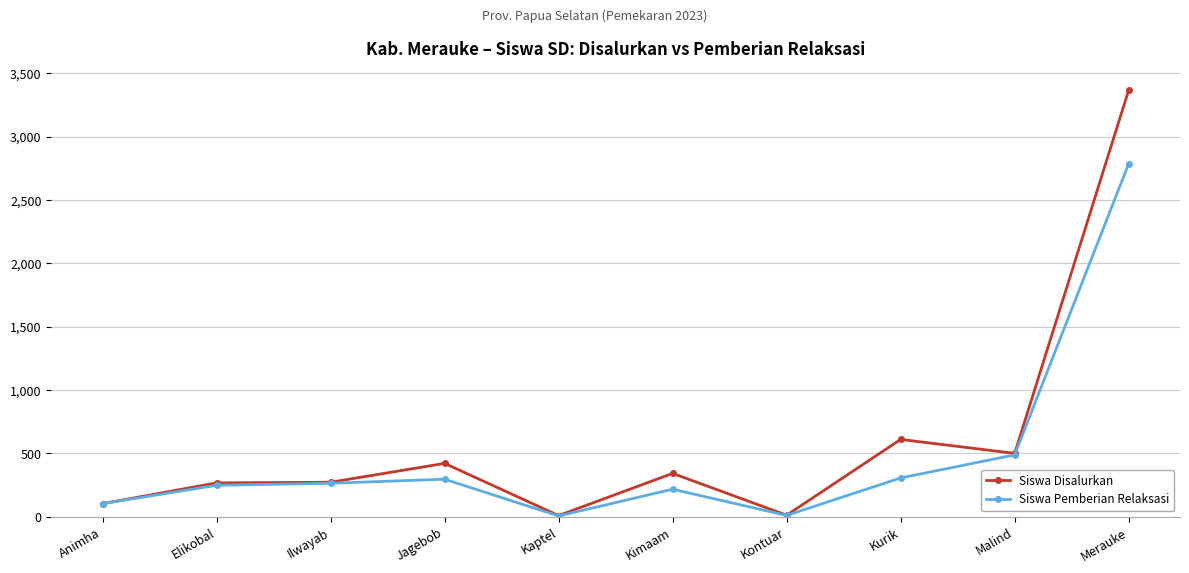

Is it true that Siswa Disalurkan equals 13 at Kontuar?

True